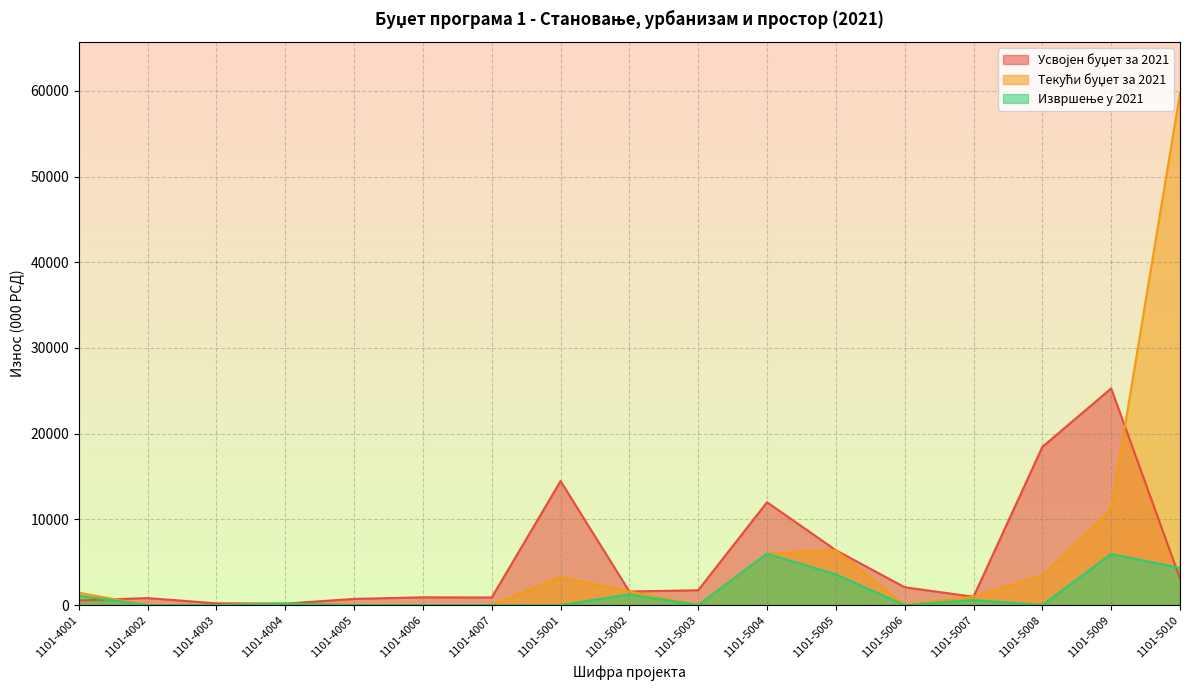

Does the chart display data point markers on the line(s)?

No